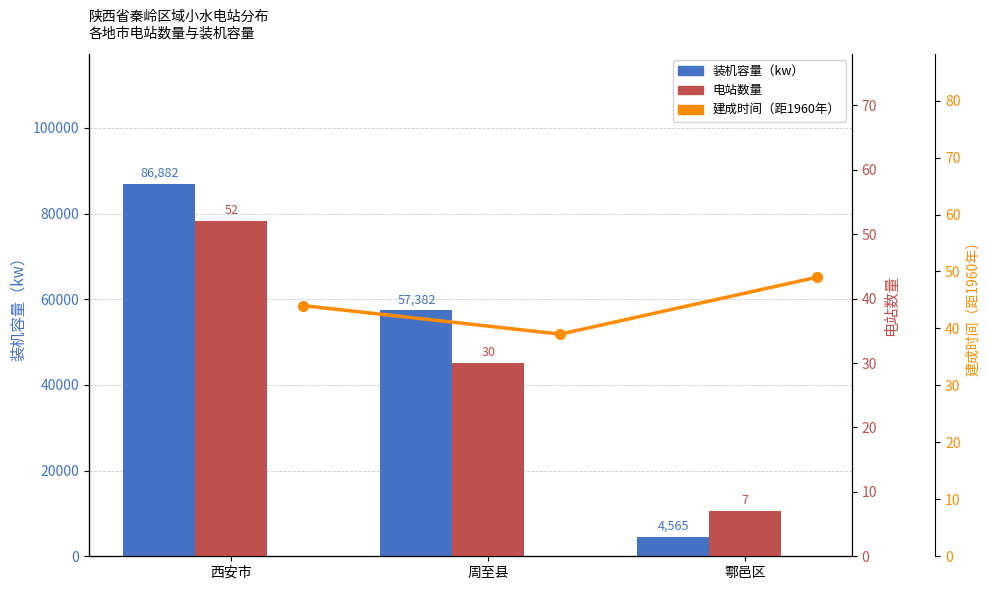

What is the difference between the 装机容量（kw） values at 鄠邑区 and 周至县?

52817